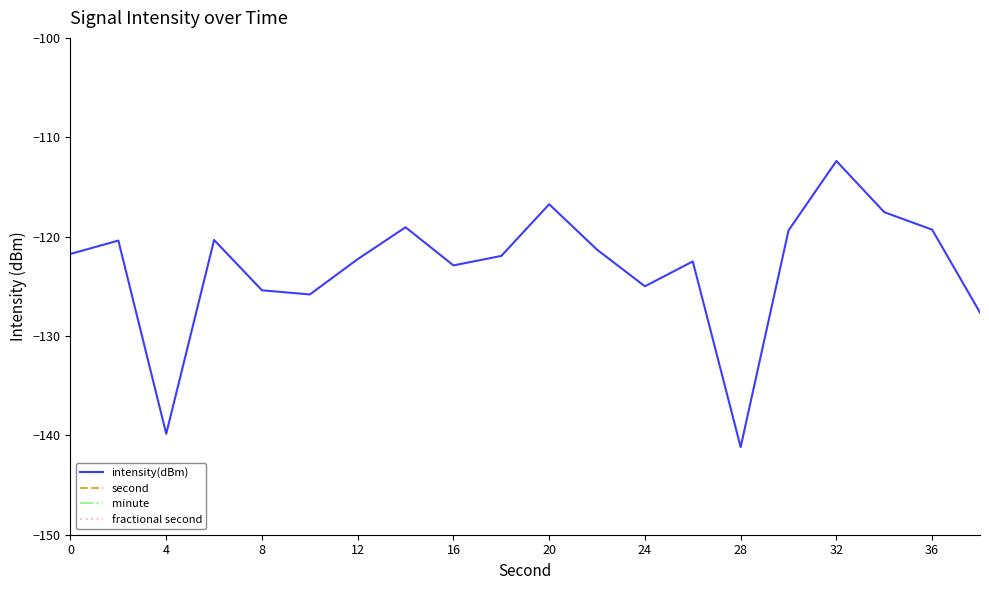

Between 40 and 15, which series saw the biggest shift?

second